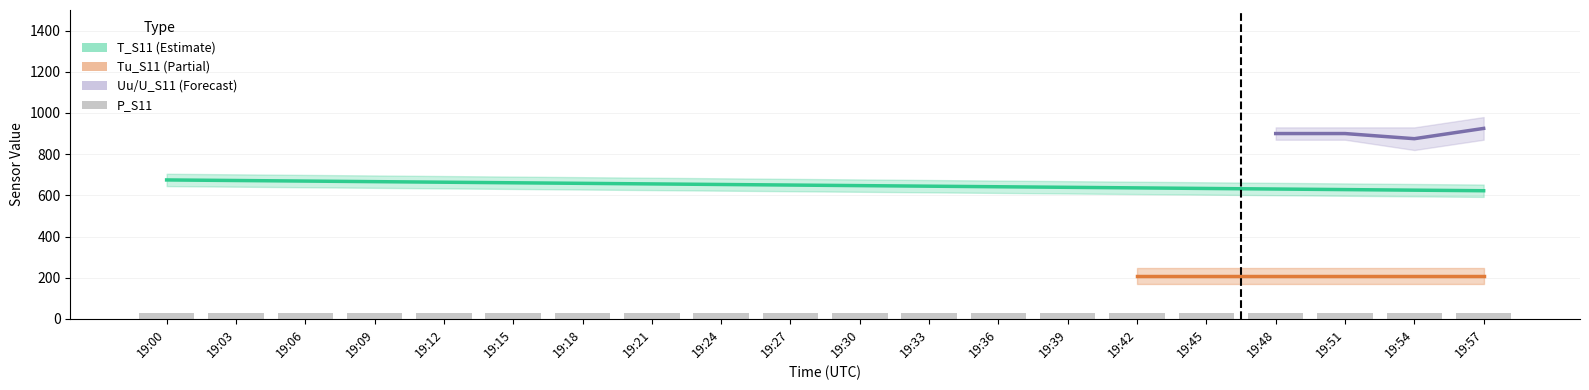

True or false: the data shows 28.6 at 19:18.

True